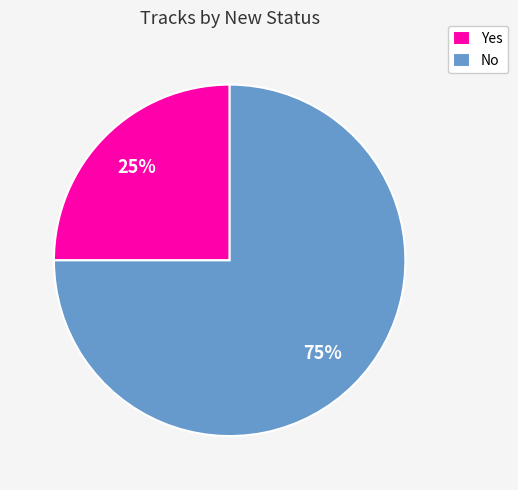

Which category has the smallest portion of the pie?

Yes